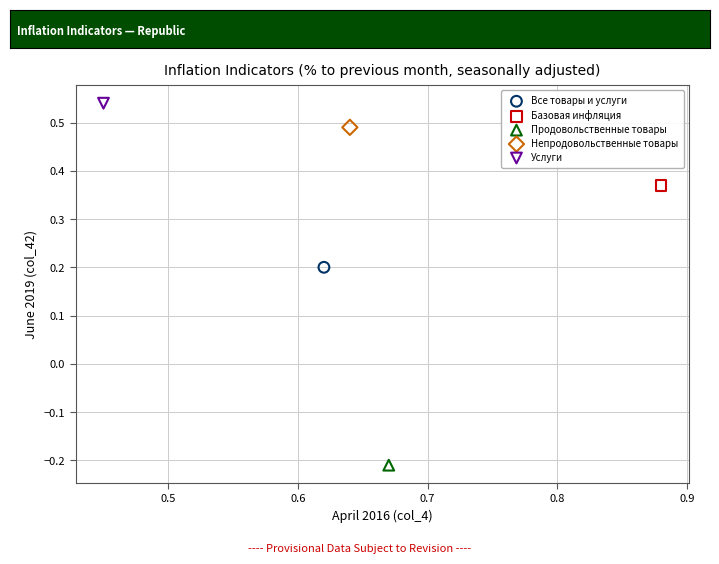

What are all the series names shown in the legend?

Все товары и услуги, Базовая инфляция, Продовольственные товары, Непродовольственные товары, Услуги